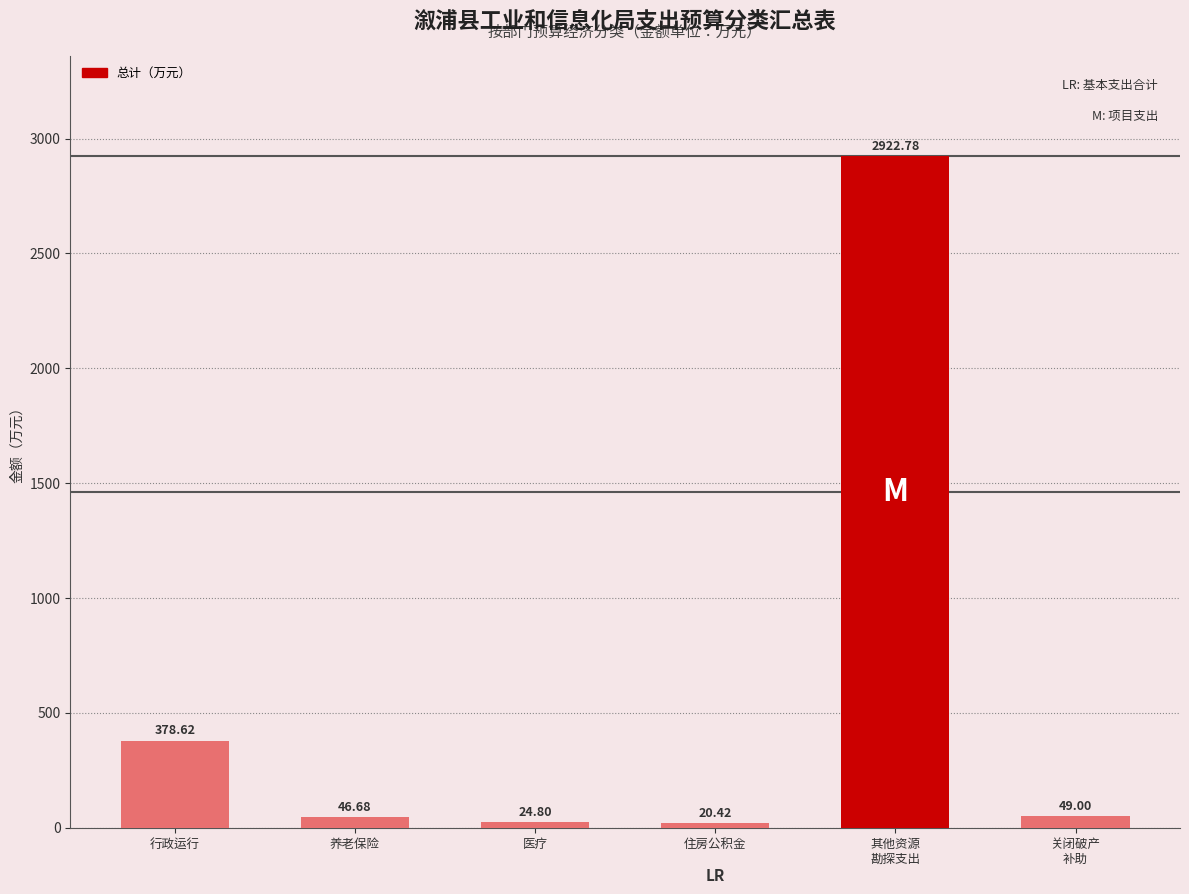

Reading right to left, transcribe all the data shown in this chart.

49.0	2922.8	20.4	24.8	46.7	378.6